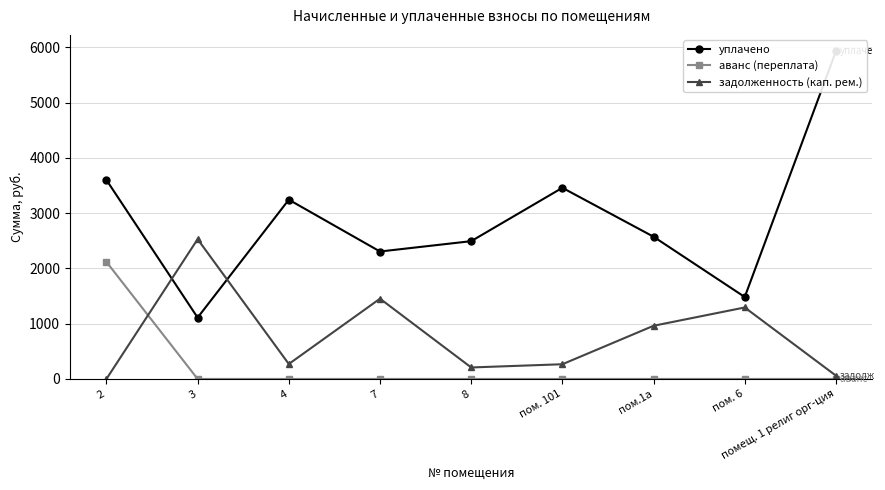

Rank the series at 3 from highest to lowest value.

задолженность (кап. рем.), уплачено, аванс (переплата)